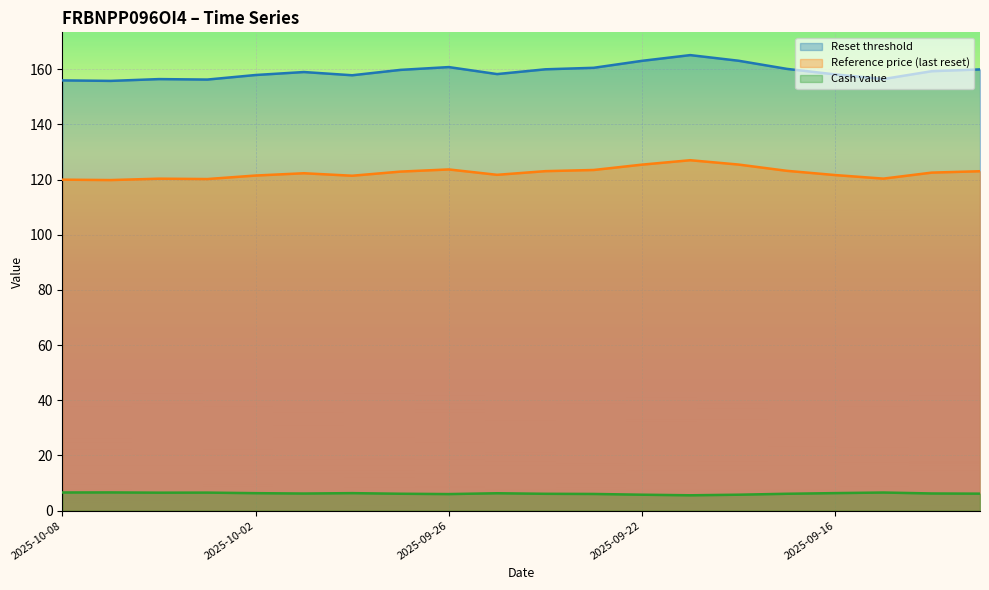

How many interior local valleys does the Reference price (last reset) series have?

5